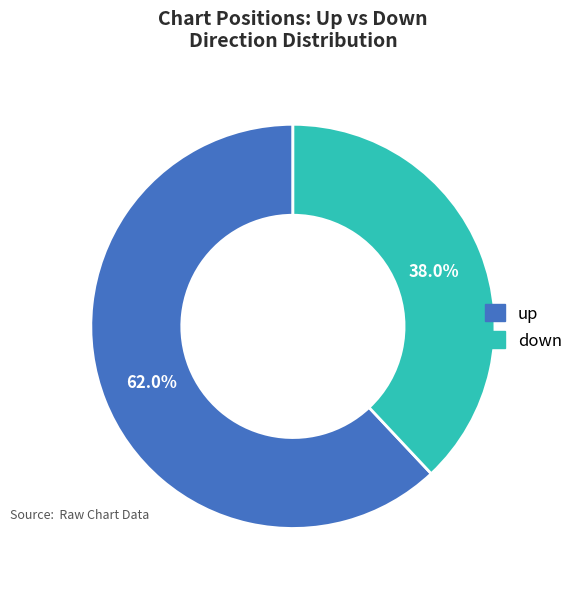

Is it true that up is 75% of the pie?

False